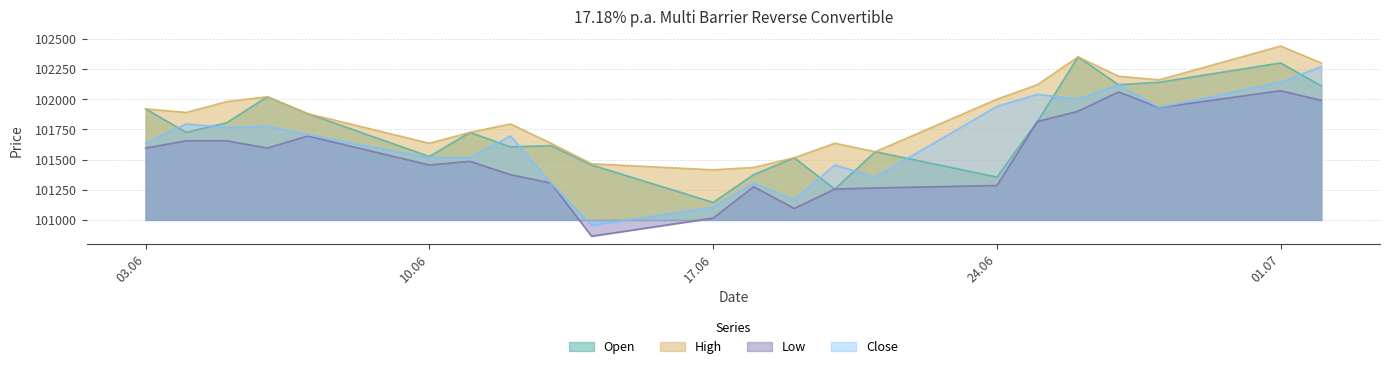

True or false: Close has more than 1 interior local peaks.

True